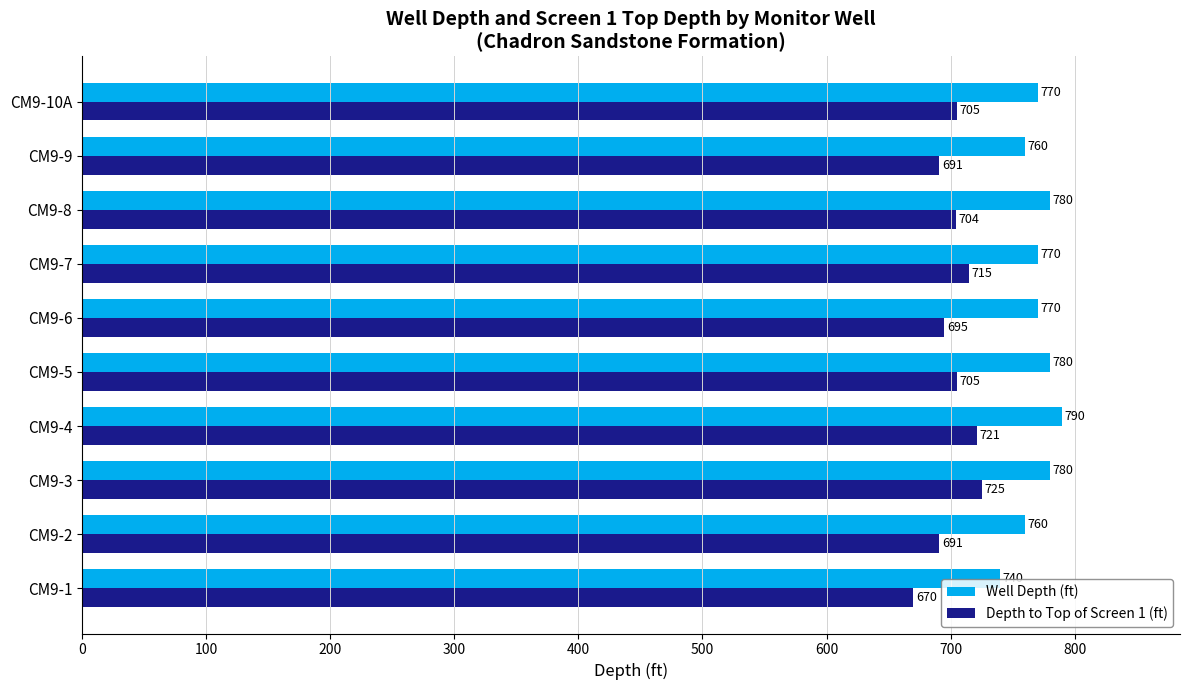

Which category has the highest value across all series?

CM9-4